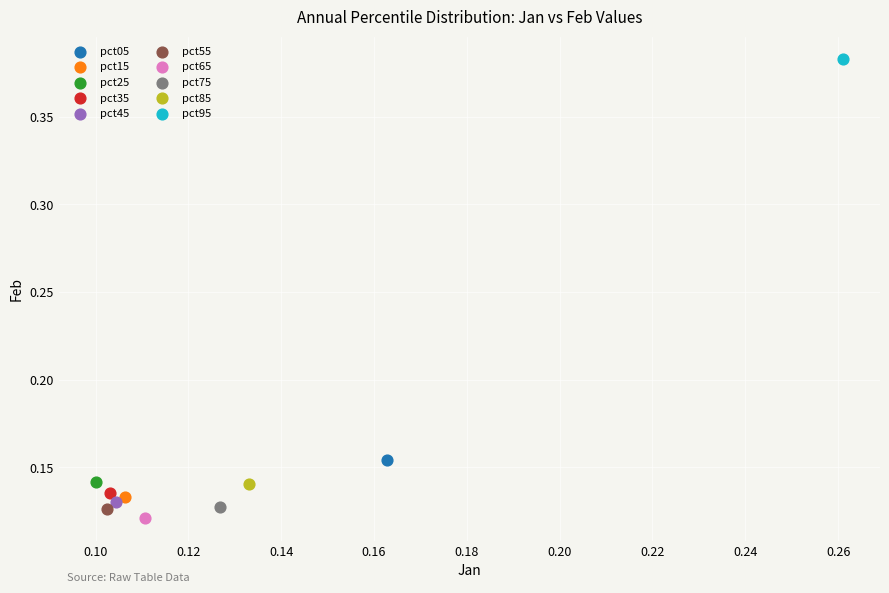

What are all the series names shown in the legend?

pct05, pct15, pct25, pct35, pct45, pct55, pct65, pct75, pct85, pct95